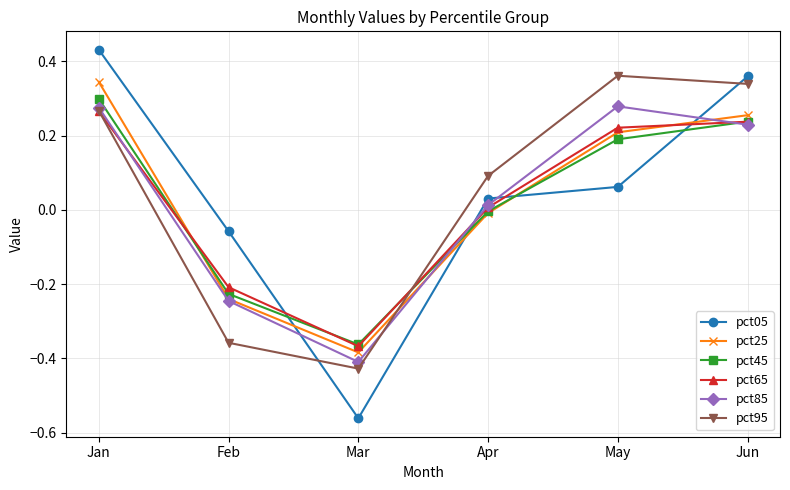

The value of pct85 at Jun is 0.3. True or false?

False